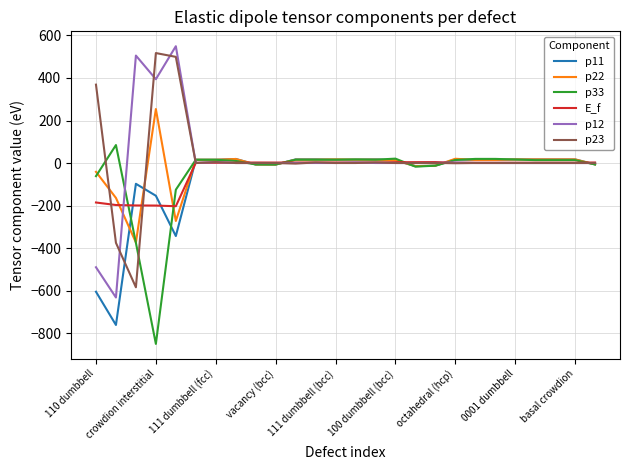

What is the maximum value shown in the chart?

549.5